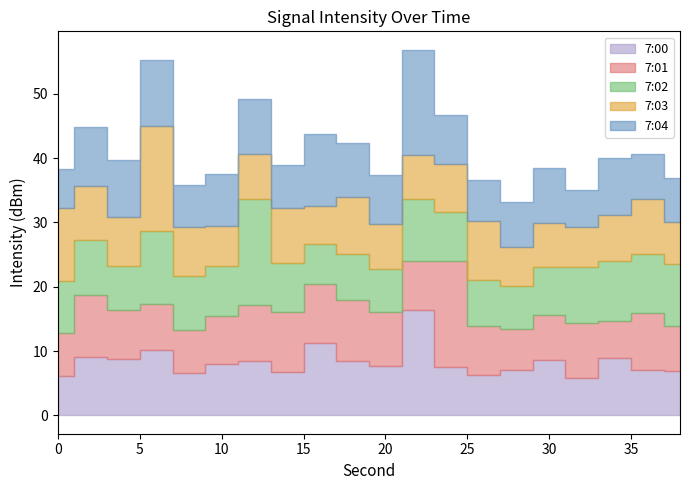

At which category does 7:03 reach its first local peak?

6